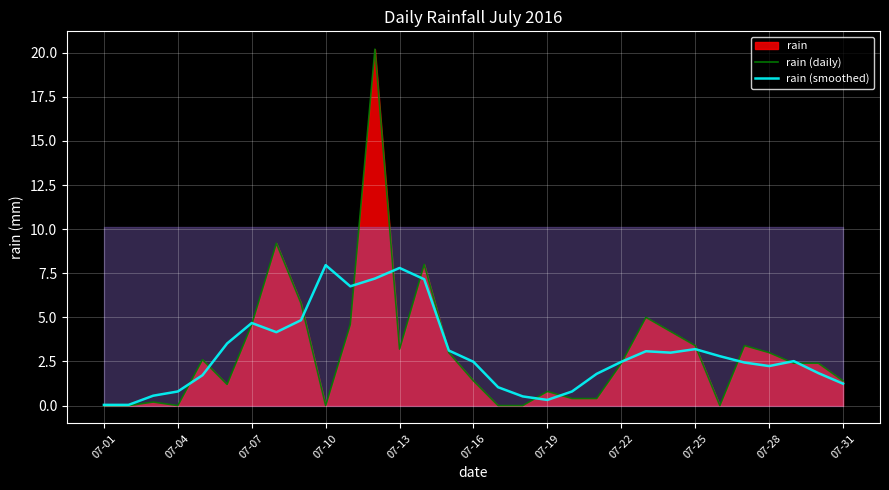

Is it true that rain (daily) equals 0.0 at 07-04?

True